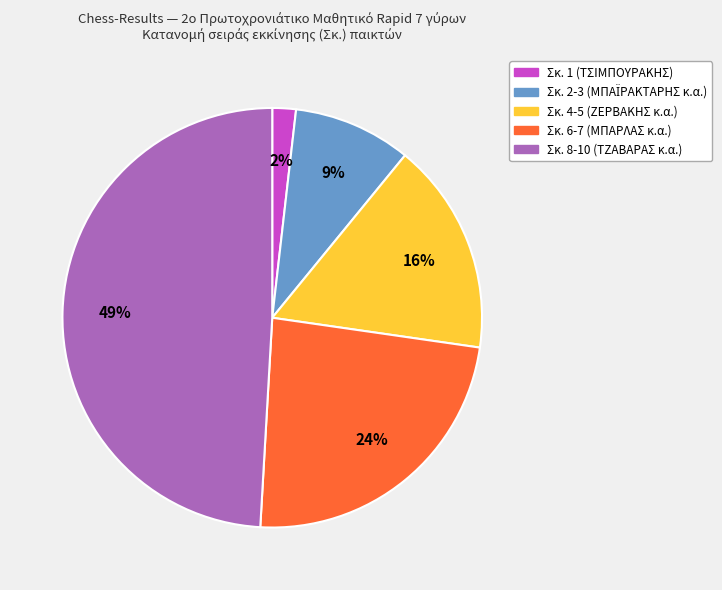

To the nearest percent, what is the difference between the largest and smallest slice percentages?

47%